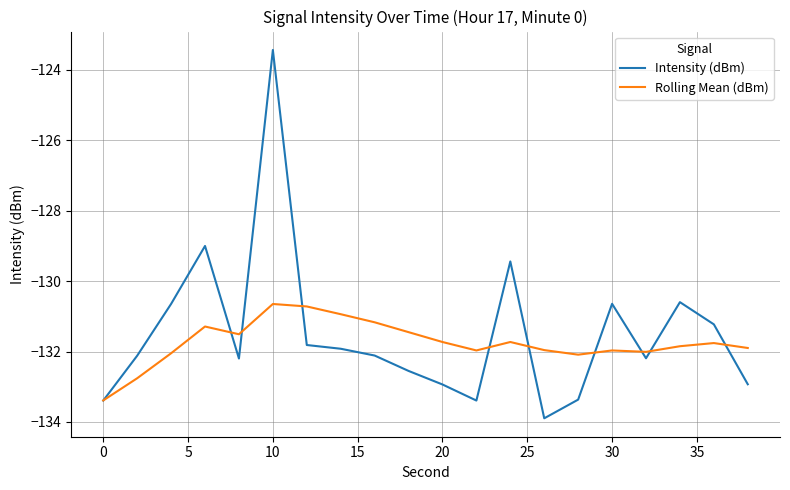

What is the highest value of the Intensity (dBm) series?

-123.4